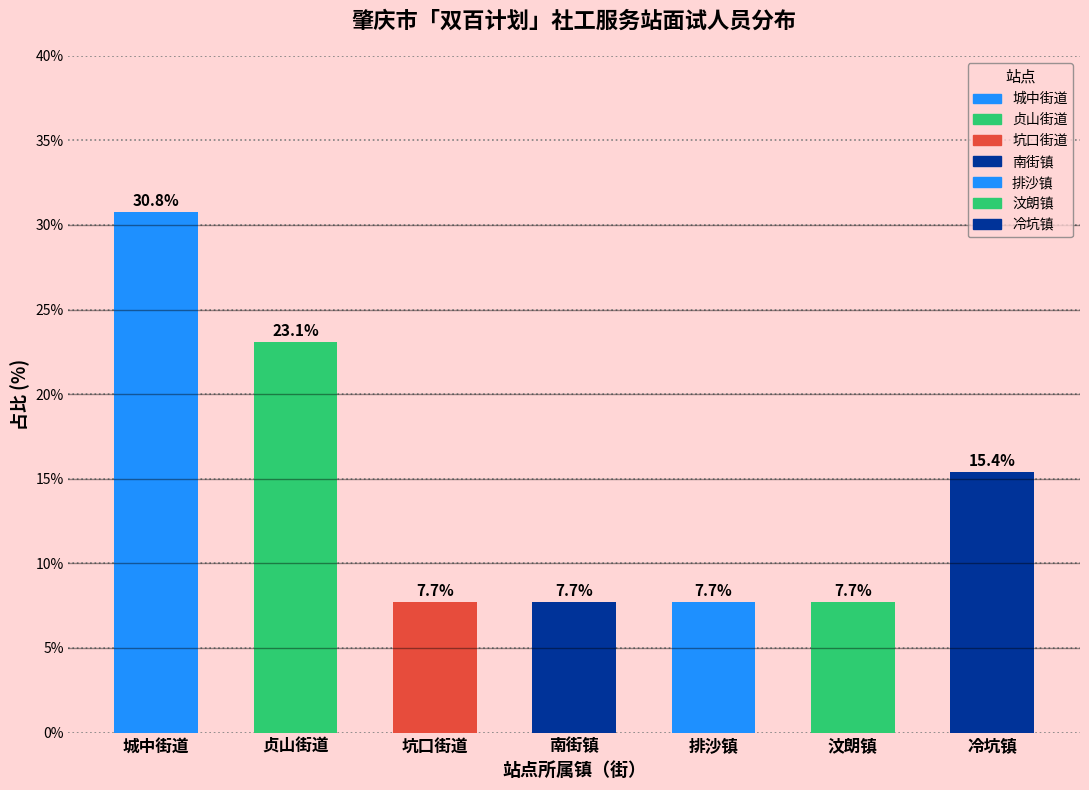

Reading left to right, list all the values displayed in this chart.

30.8	23.1	7.7	7.7	7.7	7.7	15.4